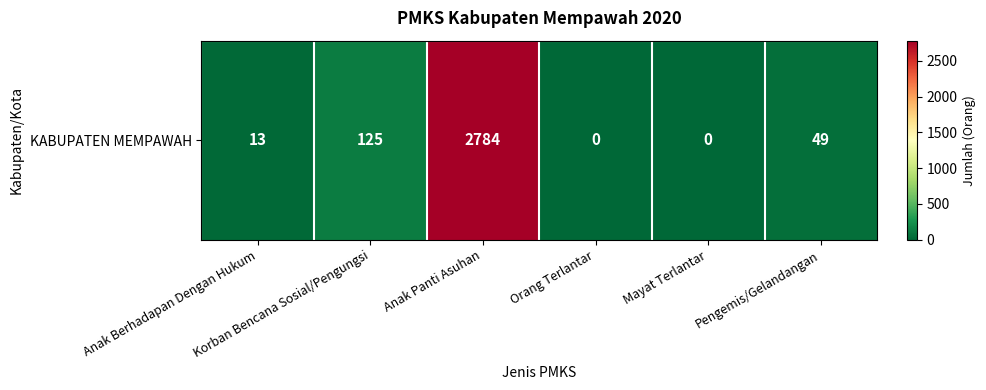

What is the average value?

495